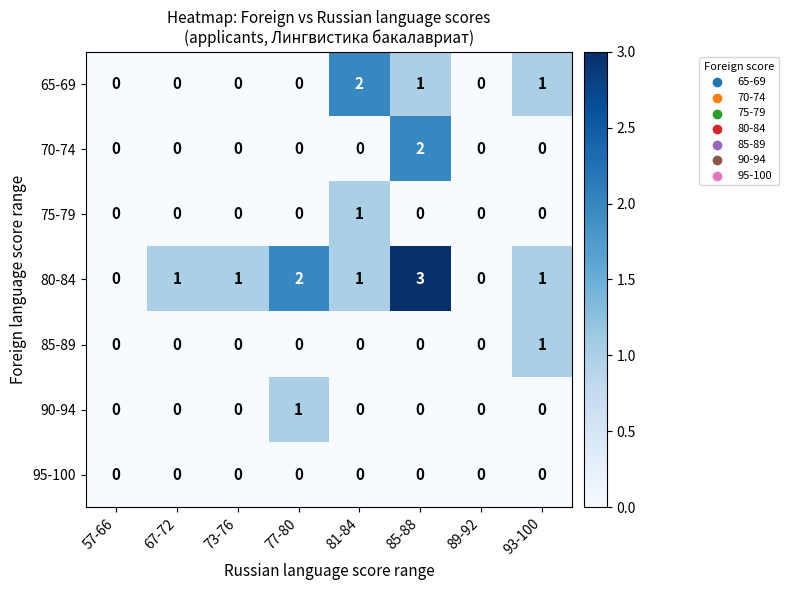

Which label corresponds to the largest value in the chart?

85-88